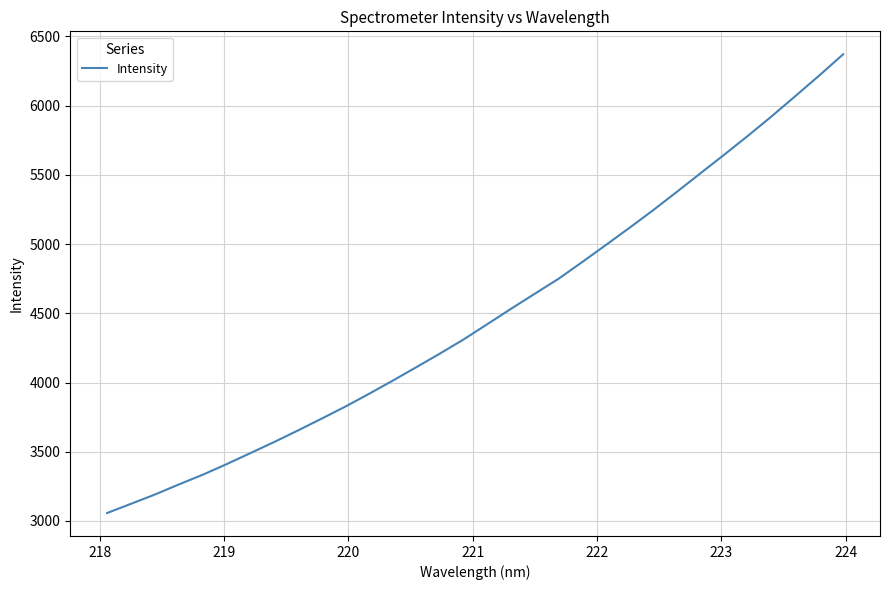

What is the difference between the maximum and minimum values?

3313.7